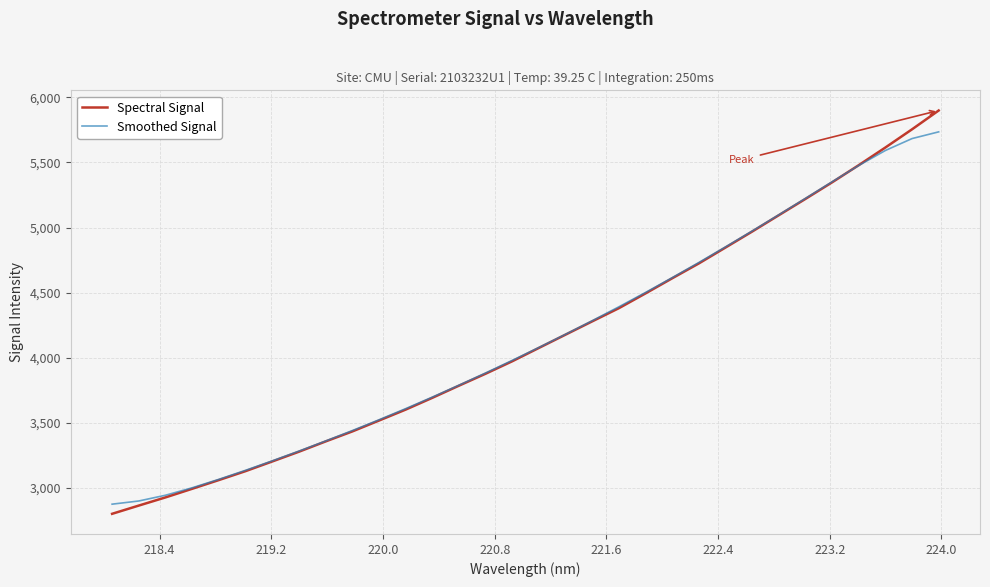

What is the smallest value displayed?

2802.7